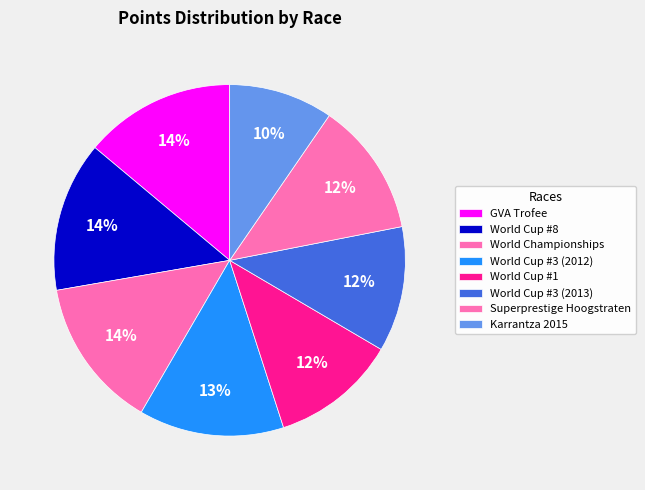

To the nearest percent, what is the average slice percentage?

12%